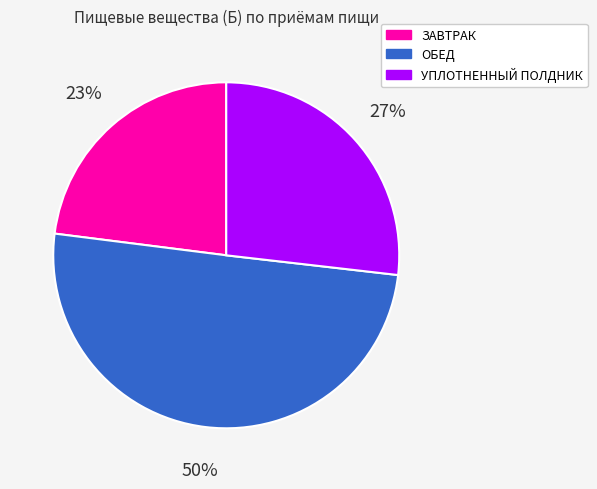

Which category accounts for the majority?

ОБЕД